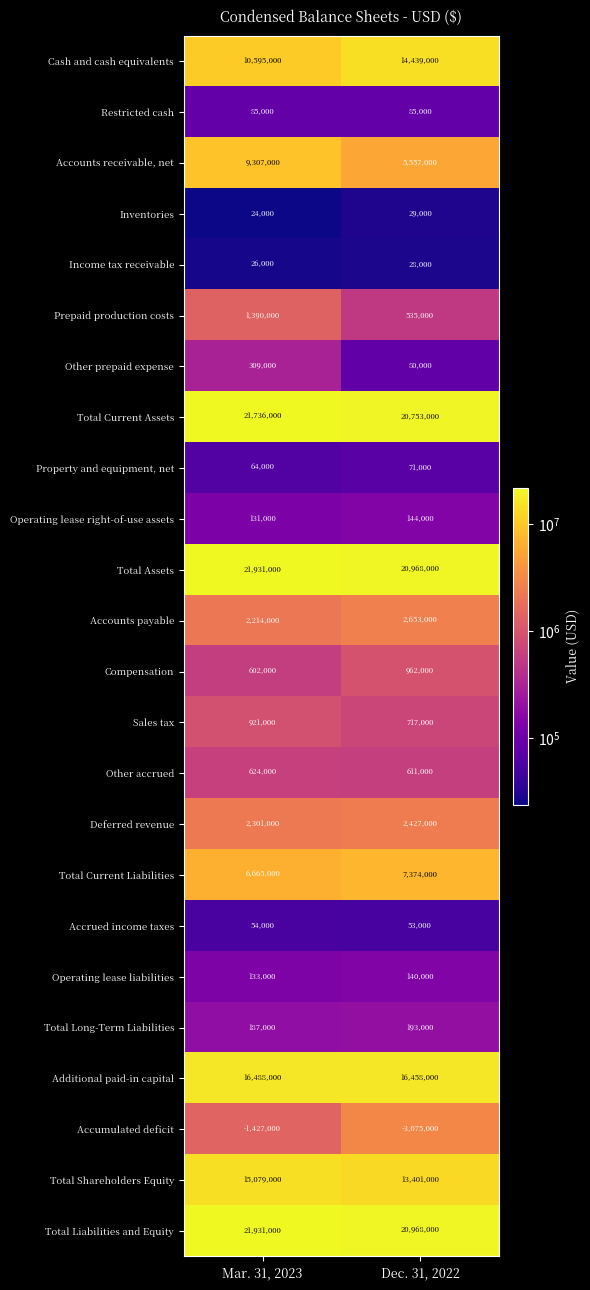

Which category has the lowest value in the Other accrued series?

Dec. 31, 2022